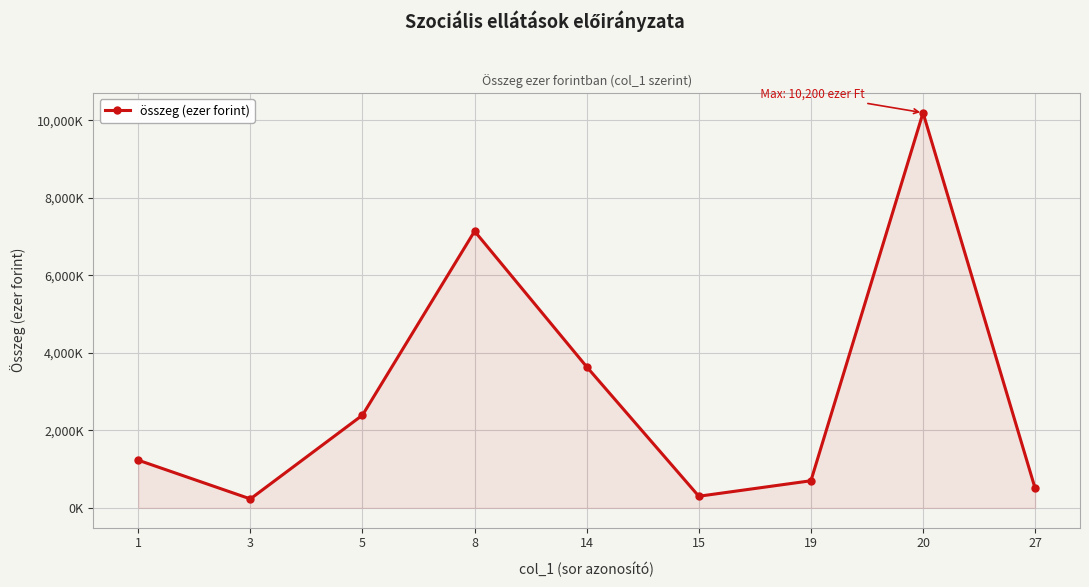

What is the smallest value displayed?

231